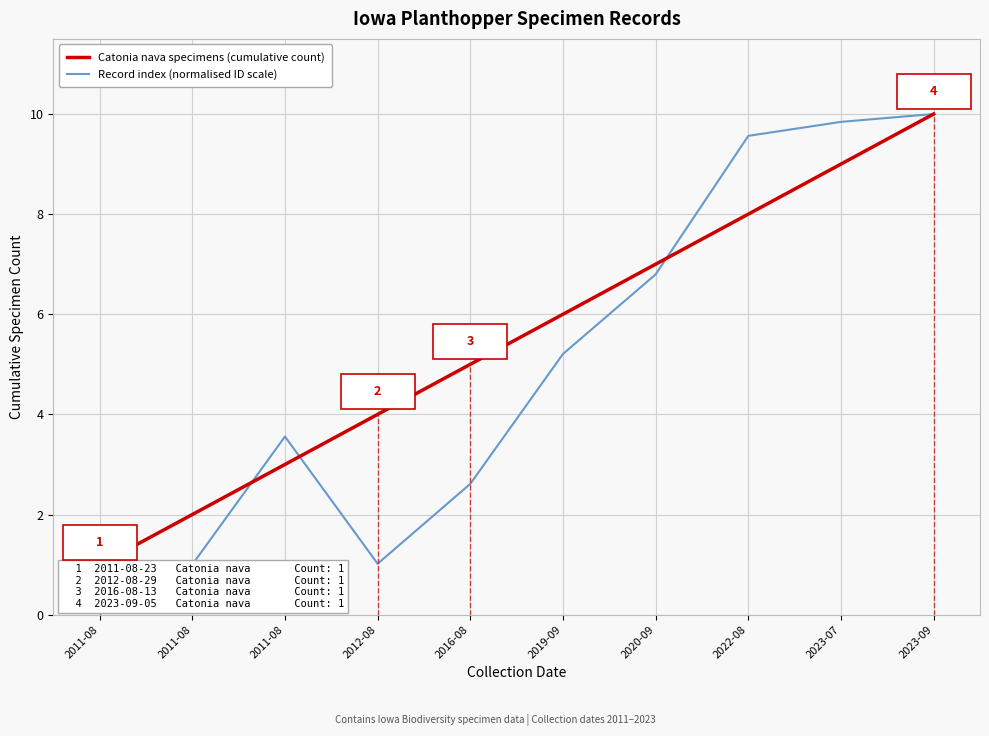

After their last crossing, which series has the higher values: Catonia nava specimens (cumulative count) or Record index (normalised ID scale)?

Record index (normalised ID scale)